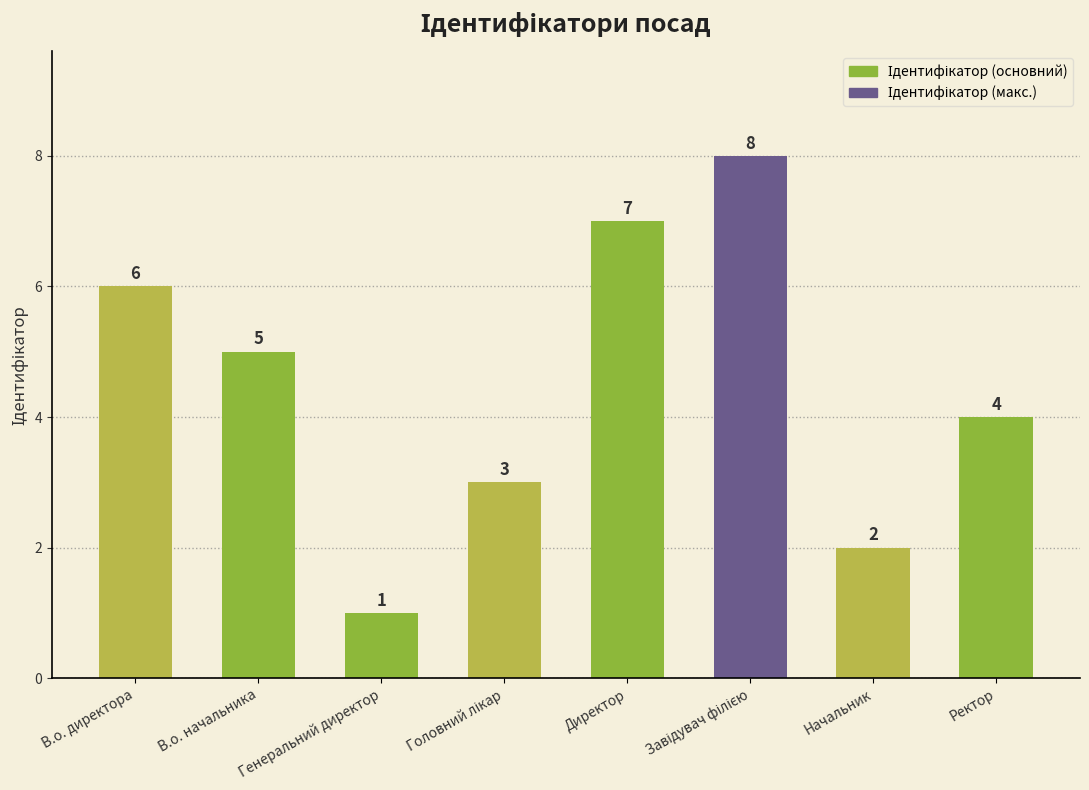

What is the greatest value displayed?

8